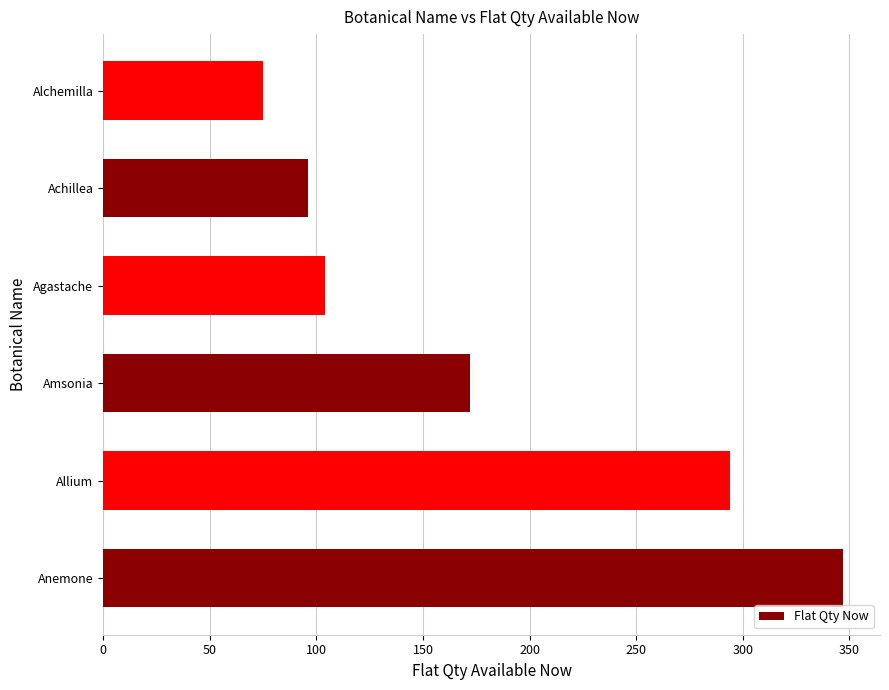

Are the bars horizontal?

Yes